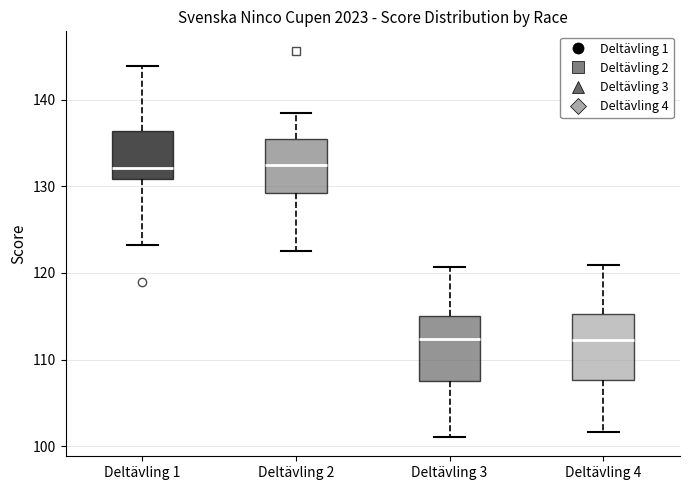

Where is the lower edge of the box for Deltävling 1 on the y-axis? The values are not printed on the chart, so give them approximately, as read against the axis.

131